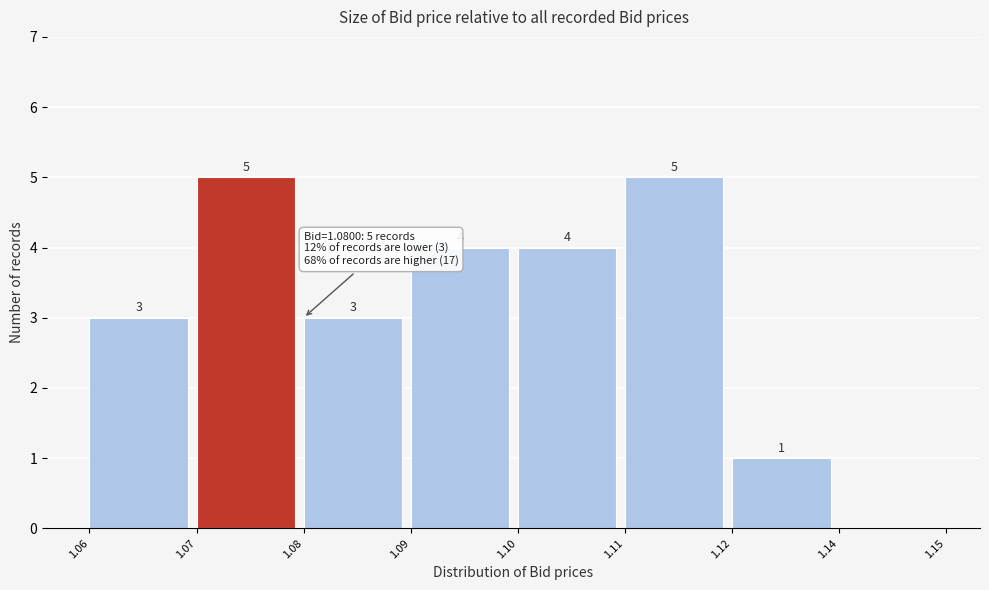

Reading left to right, what are all the values shown in this chart?

1.06=3	1.07=5	1.08=3	1.09=4	1.10=4	1.11=5	1.12=1	1.14=0